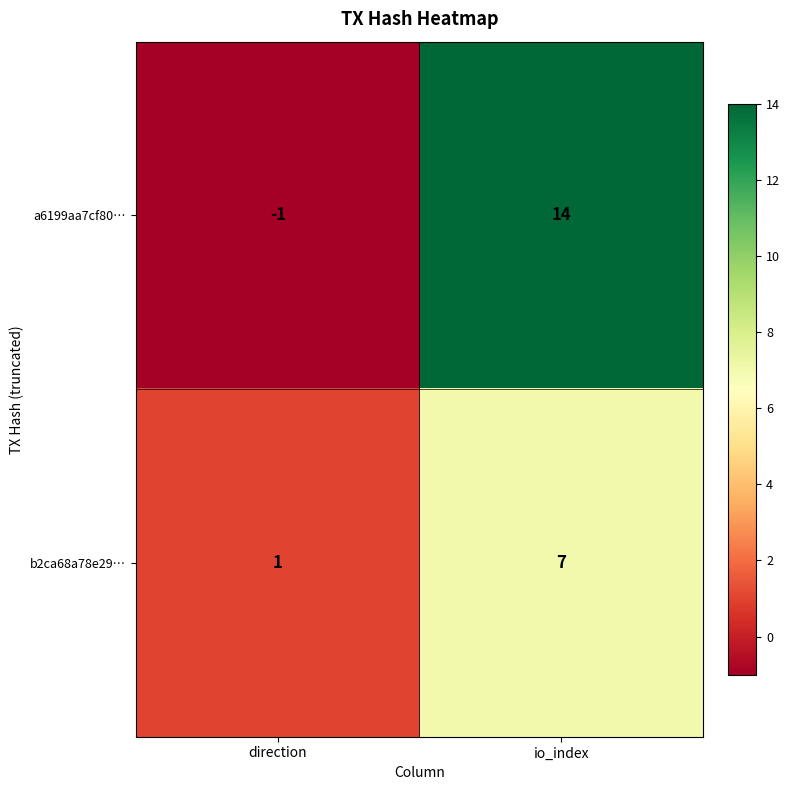

Where is b2ca68a78e29… nearest to the value 4?

direction